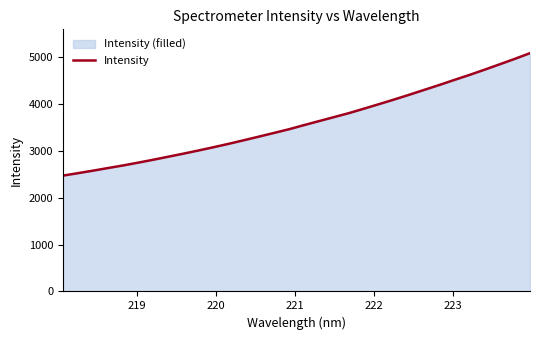

What is the greatest value displayed?

5091.1